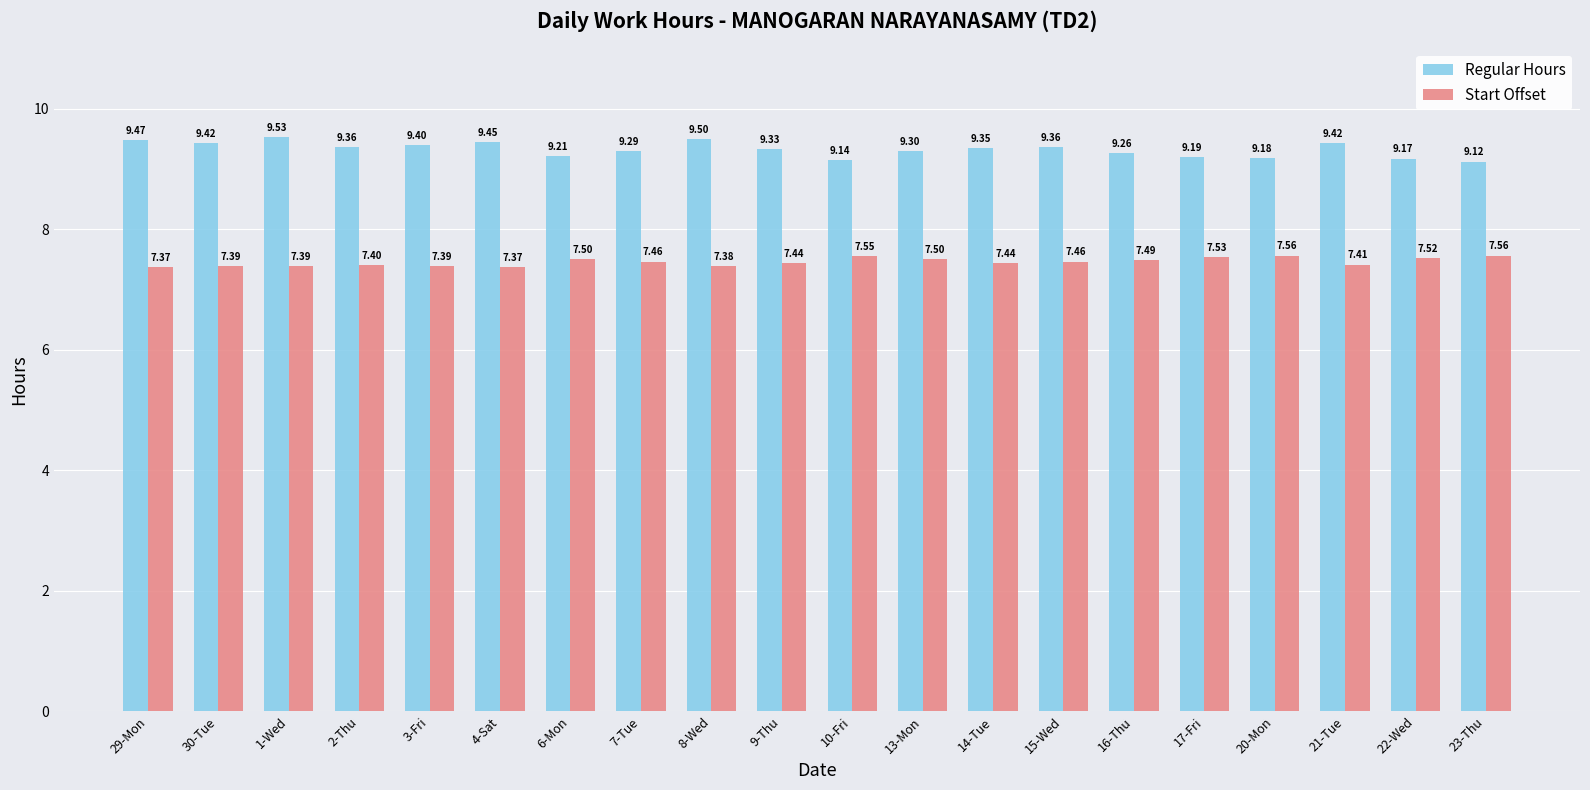

At how many categories does at least one series exceed 9?

20